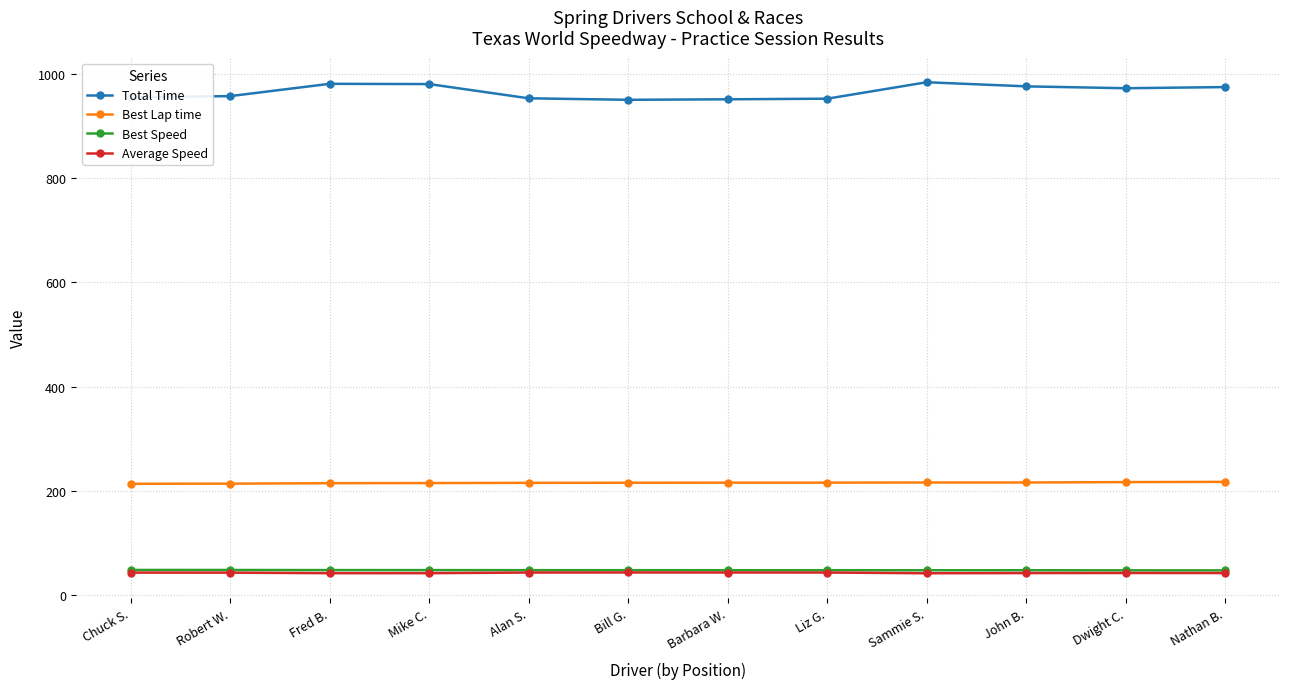

True or false: Average Speed has more than 0 points higher than both neighbors.

True